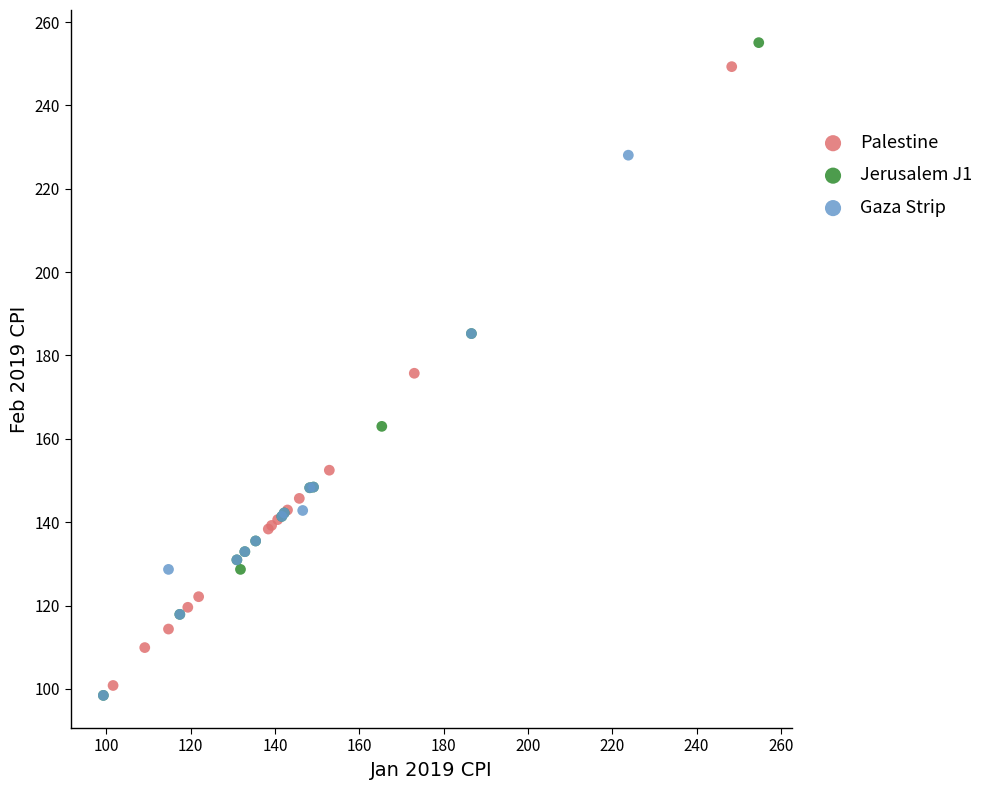

Which series has the widest spread of Y values?

Jerusalem J1